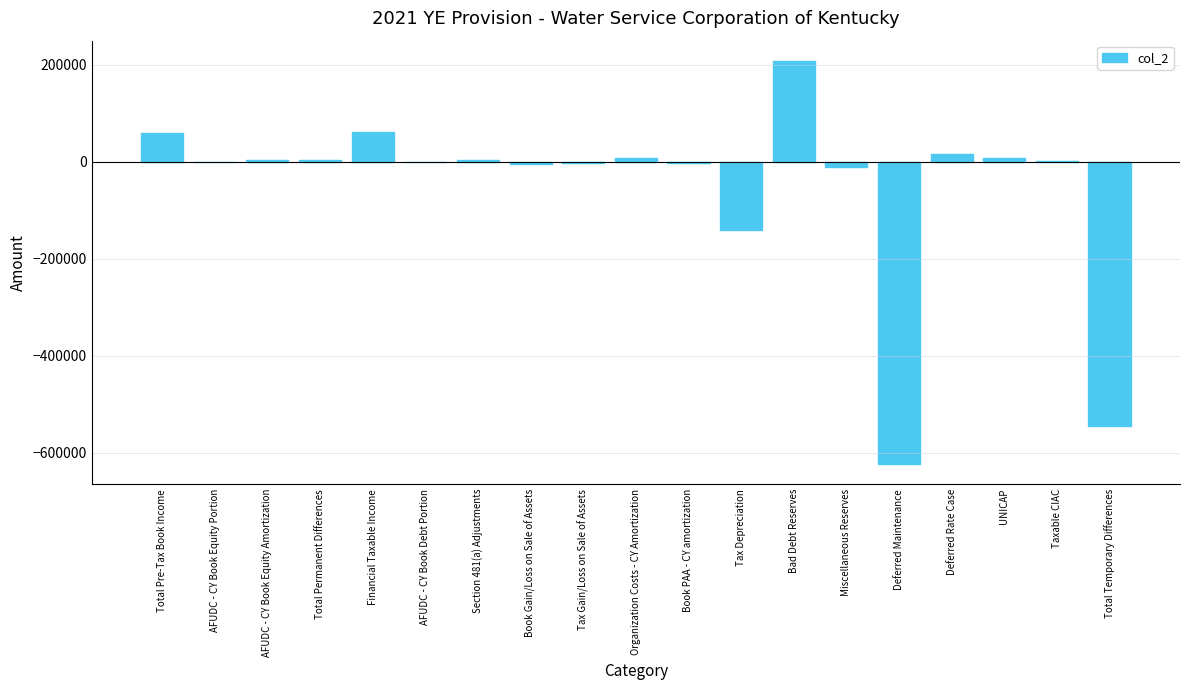

The chart shows a value of 921 at Taxable CIAC. True or false?

True